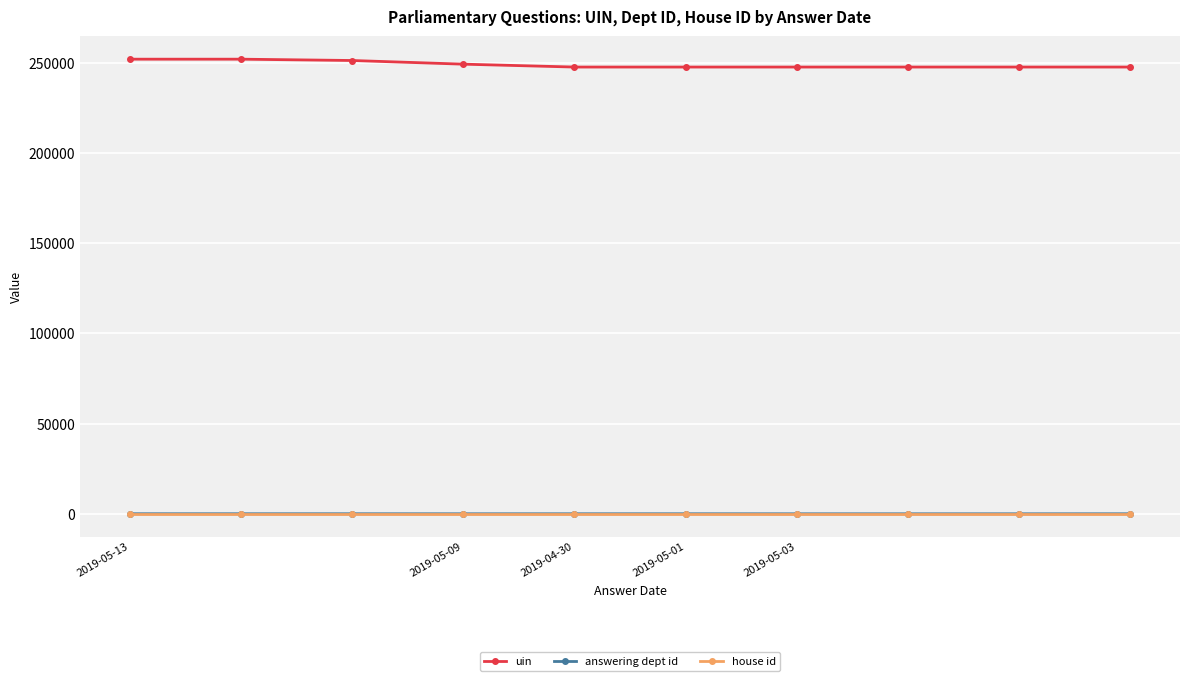

Which series has the largest total across all categories?

uin